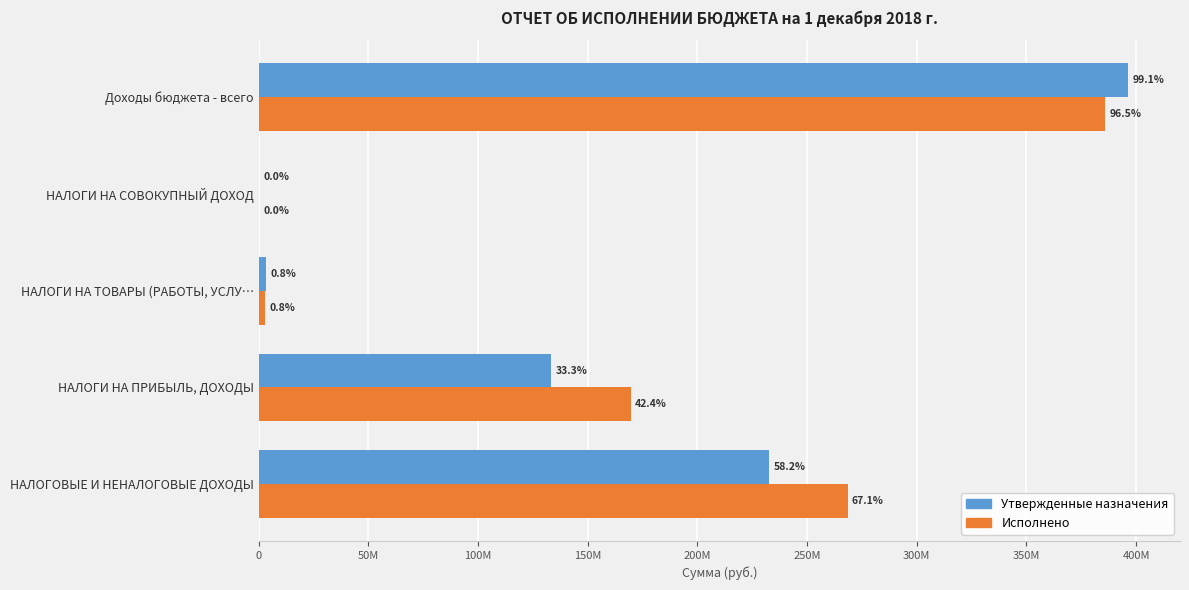

What are all the series names shown in the legend?

Утвержденные назначения, Исполнено